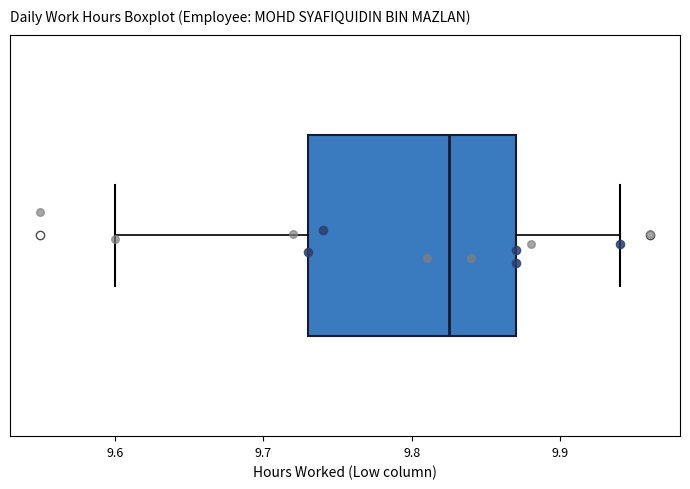

Where is the right edge of the box on the x-axis? The values are not printed on the chart, so give them approximately, as read against the axis.

9.87